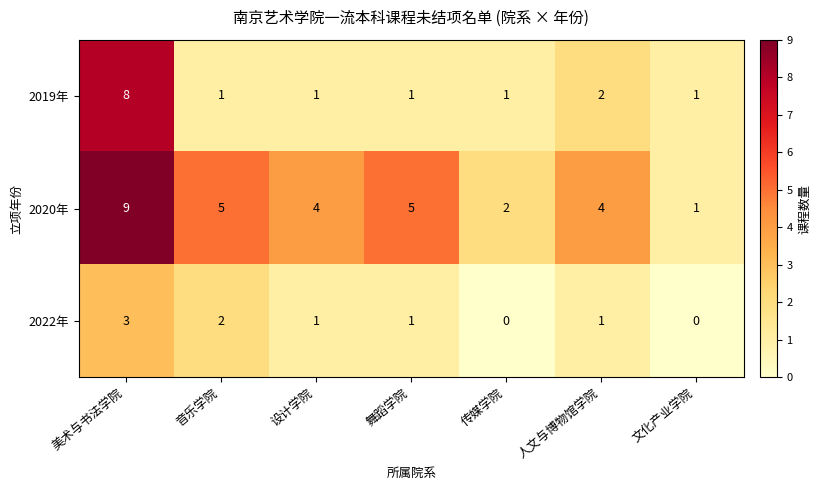

What is the sum of all 2020年 values?

30